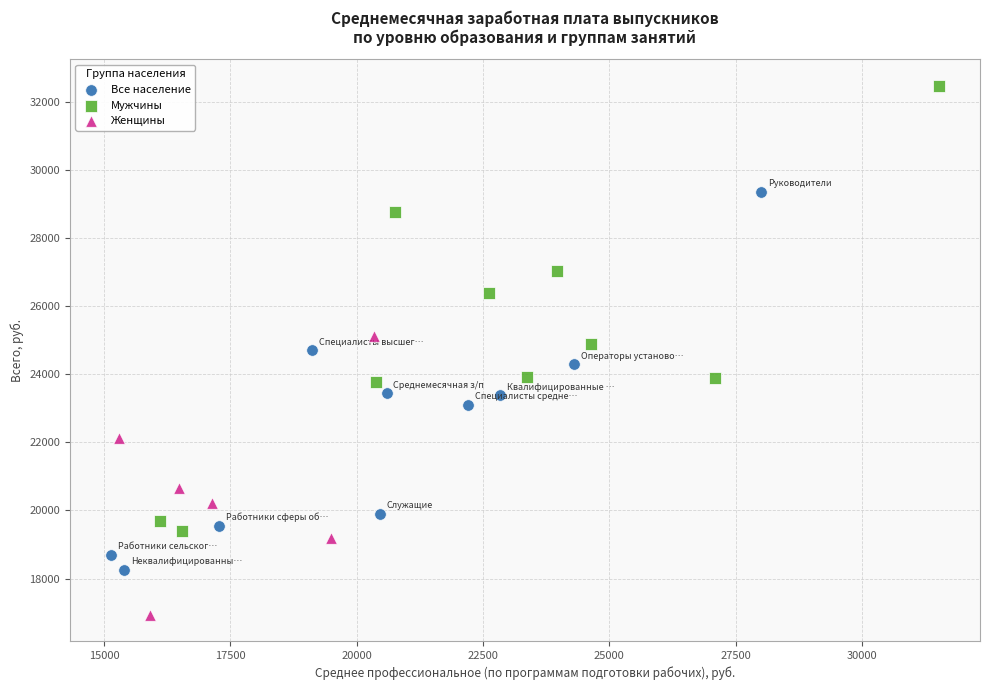

Which series contains the highest Y value?

Мужчины